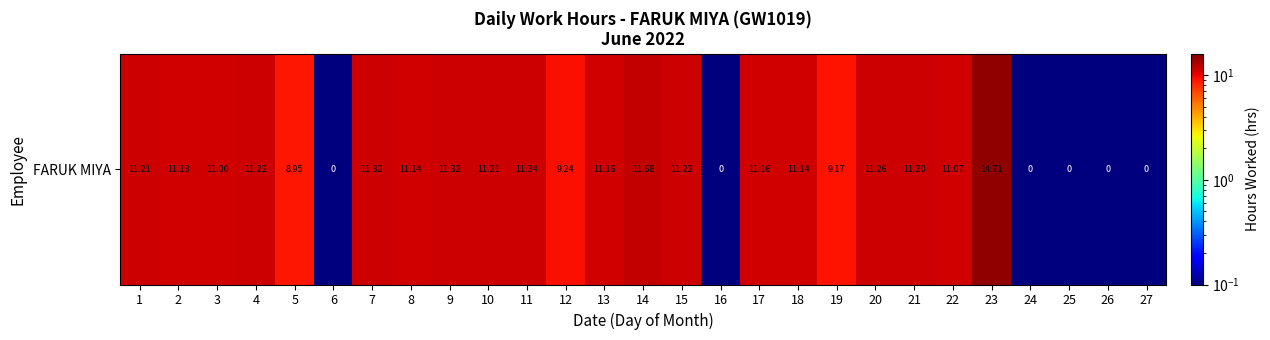

Between 10 and 21, which is larger?

21